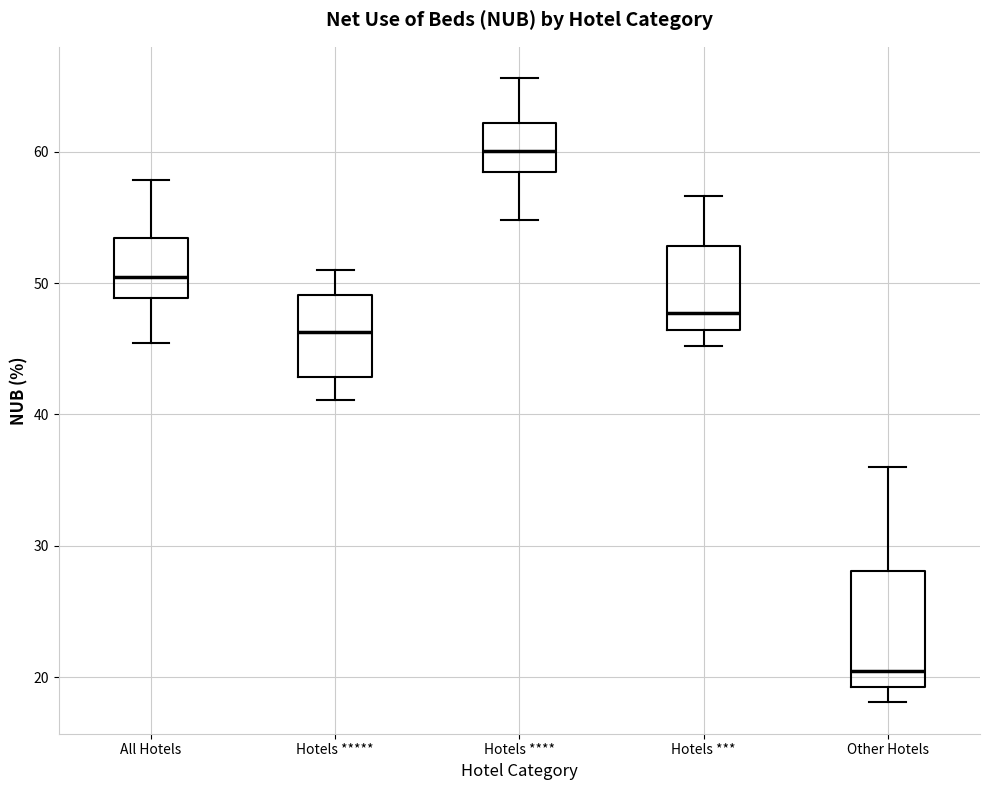

Reading left to right, transcribe this box plot: for each box, give where its median line is, the range the box spans, and where its two whiskers end, as read against the y-axis. The values are not printed on the chart, so give them approximately, as read against the axis.

All Hotels: median 50, box 49 to 53, whiskers 45 to 58
Hotels *****: median 46, box 43 to 49, whiskers 41 to 51
Hotels ****: median 60, box 58 to 62, whiskers 55 to 66
Hotels ***: median 48, box 46 to 53, whiskers 45 to 57
Other Hotels: median 20, box 19 to 28, whiskers 18 to 36